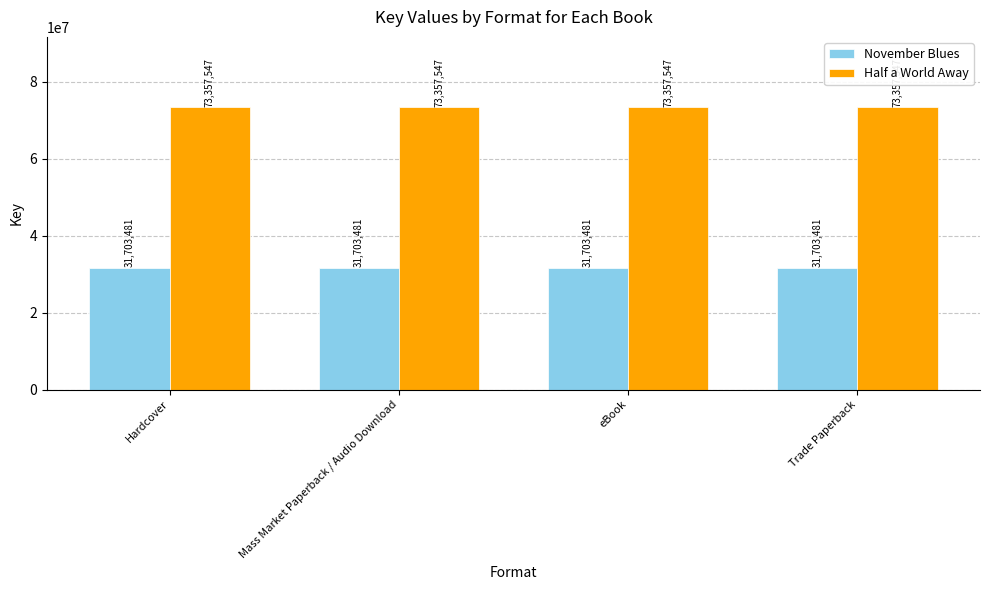

How many data points does each series have?

4